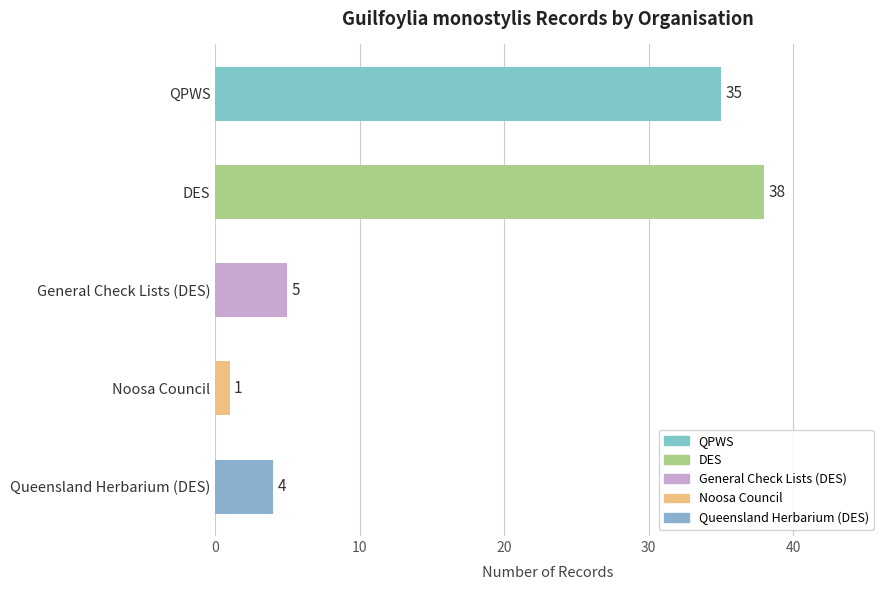

At which label is the value closest to 19?

General Check Lists (DES)